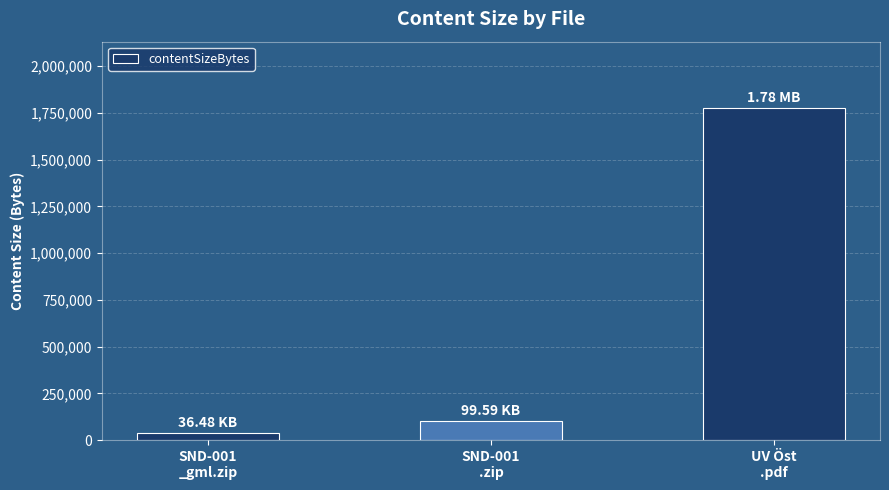

List the labels in order of value, largest first.

UV Öst
.pdf, SND-001
.zip, SND-001
_gml.zip